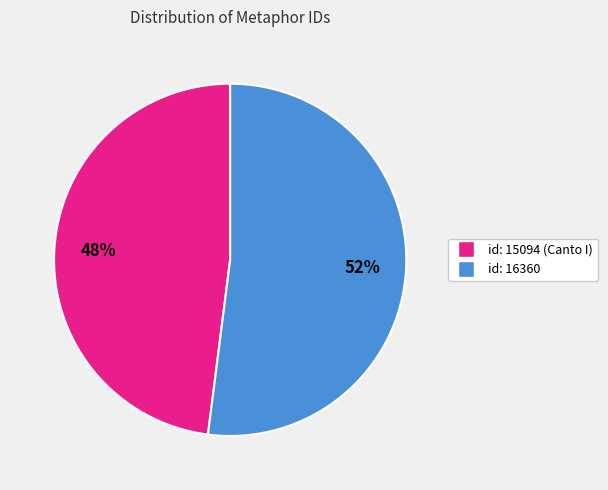

Count the number of slices in the pie.

2